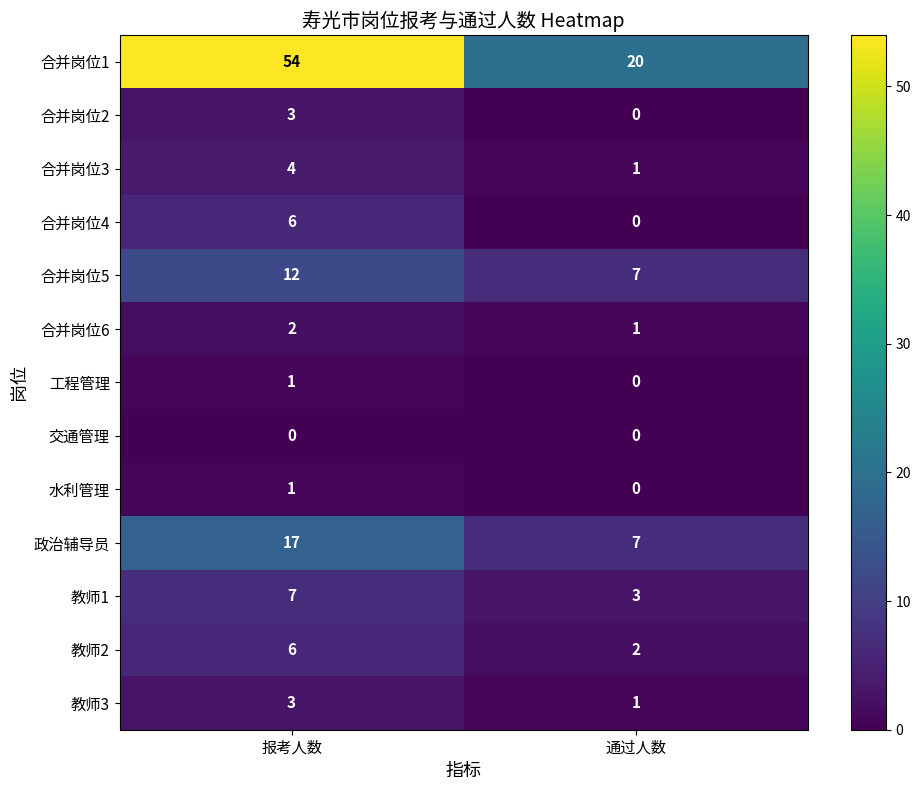

Is it true that 合并岗位5 equals 22 at 报考人数?

False